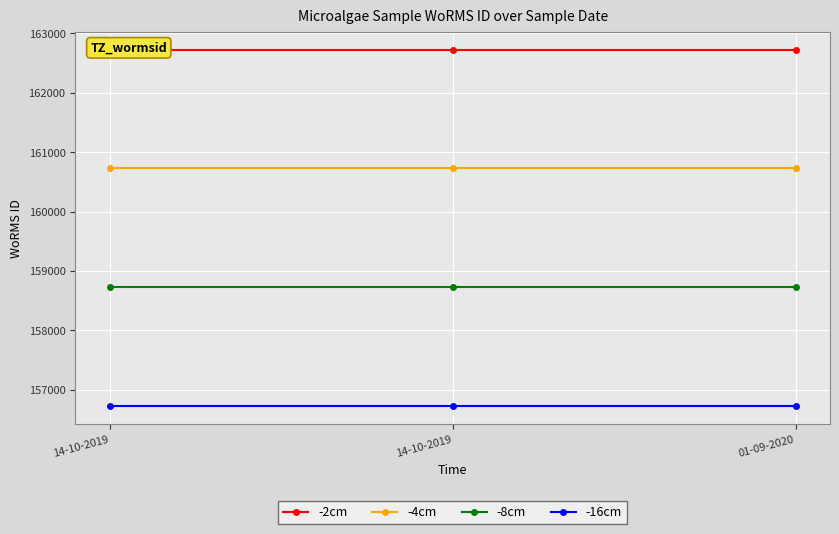

Rank the series by their maximum value, from lowest to highest.

-16cm, -8cm, -4cm, -2cm